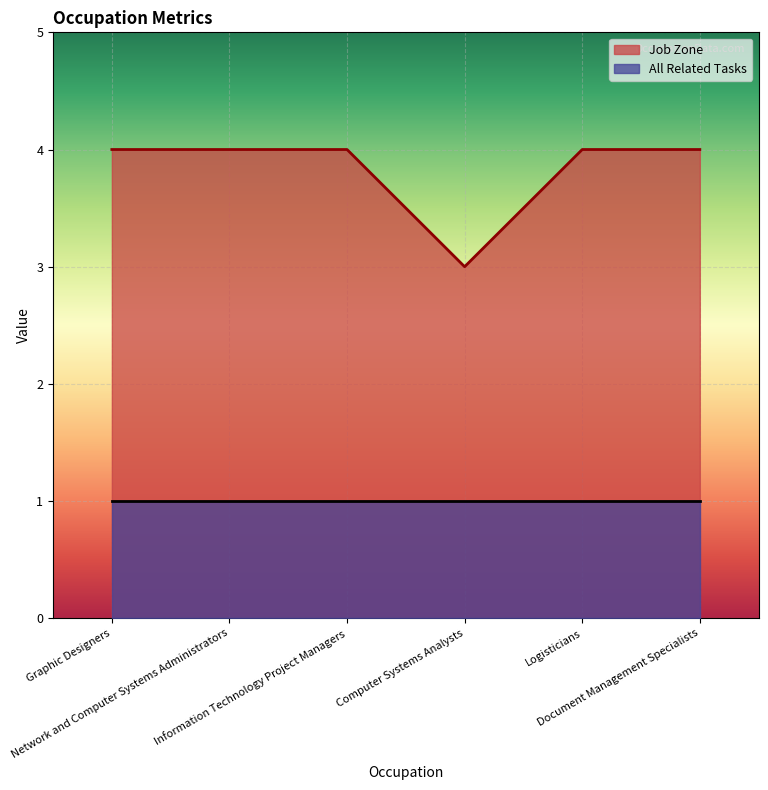

Rank the categories by value from lowest to highest.

Computer Systems Analysts, Graphic Designers, Network and Computer Systems Administrators, Information Technology Project Managers, Logisticians, Document Management Specialists